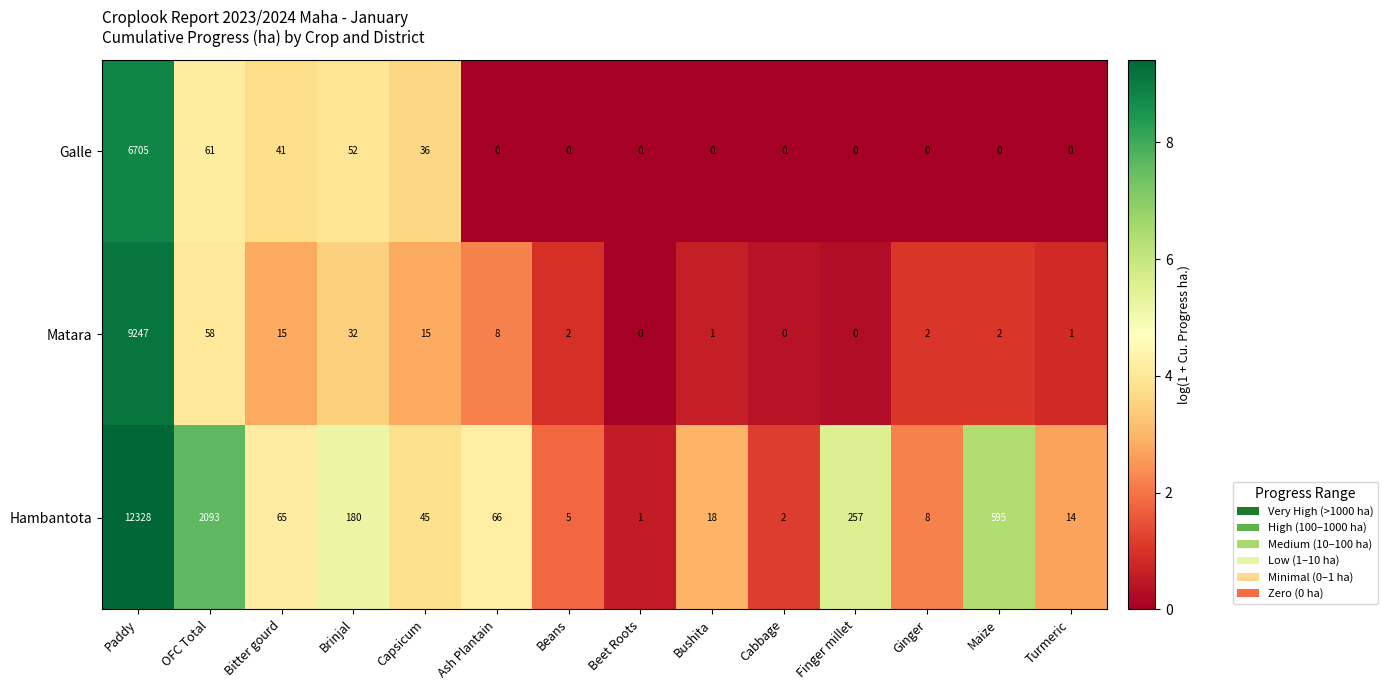

Rank the categories by Hambantota value from highest to lowest.

Paddy, OFC Total, Maize, Finger millet, Brinjal, Ash Plantain, Bitter gourd, Capsicum, Bushita, Turmeric, Ginger, Beans, Cabbage, Beet Roots